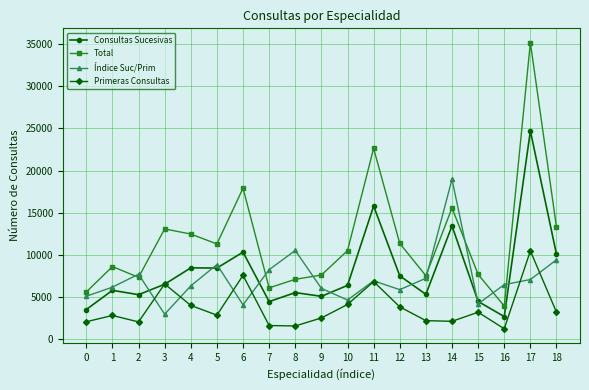

At how many categories does at least one series exceed 10818?

9